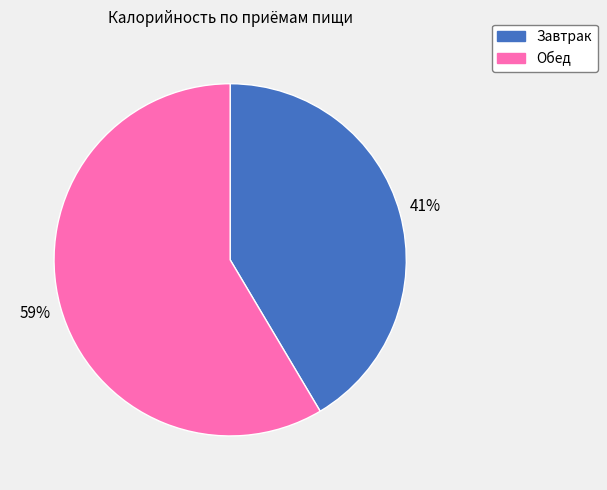

What is the largest slice in the pie chart?

Обед